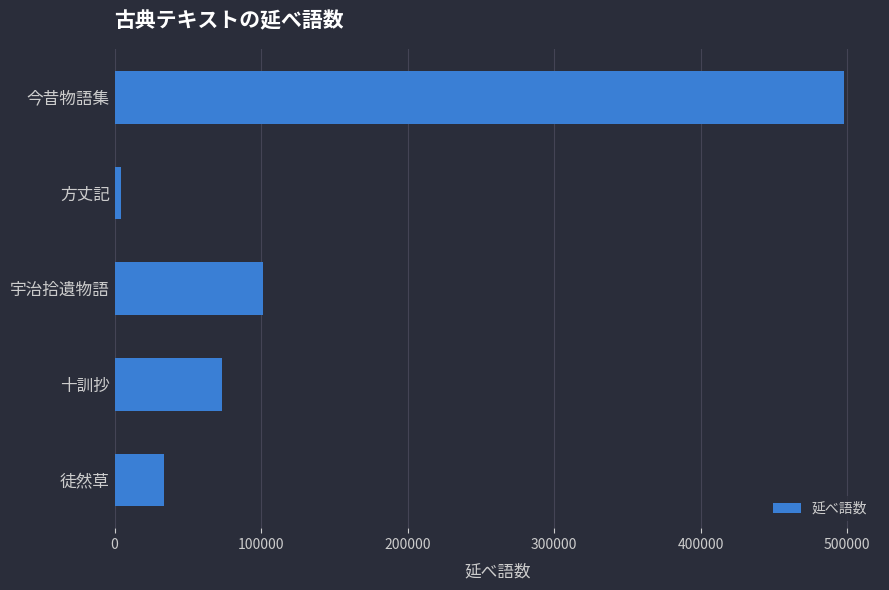

Rank the categories by value from lowest to highest.

方丈記, 徒然草, 十訓抄, 宇治拾遺物語, 今昔物語集